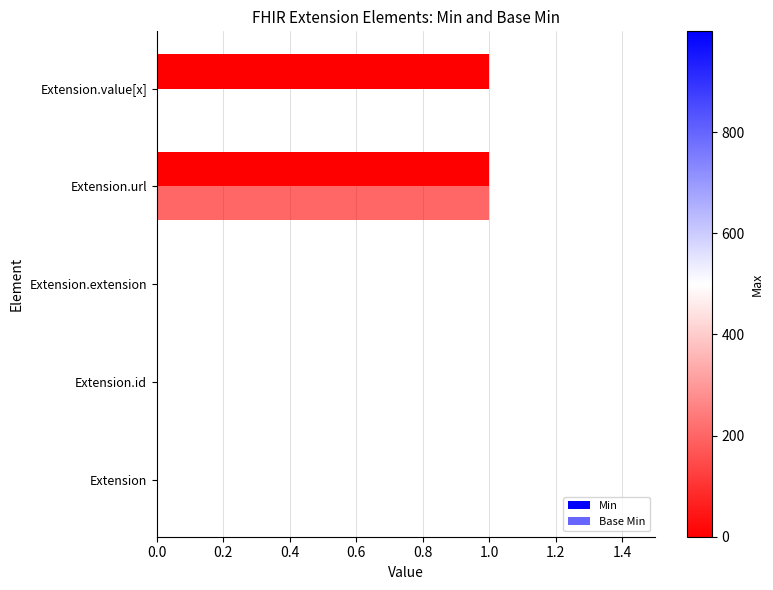

What is the sum of all Base Min values?

1